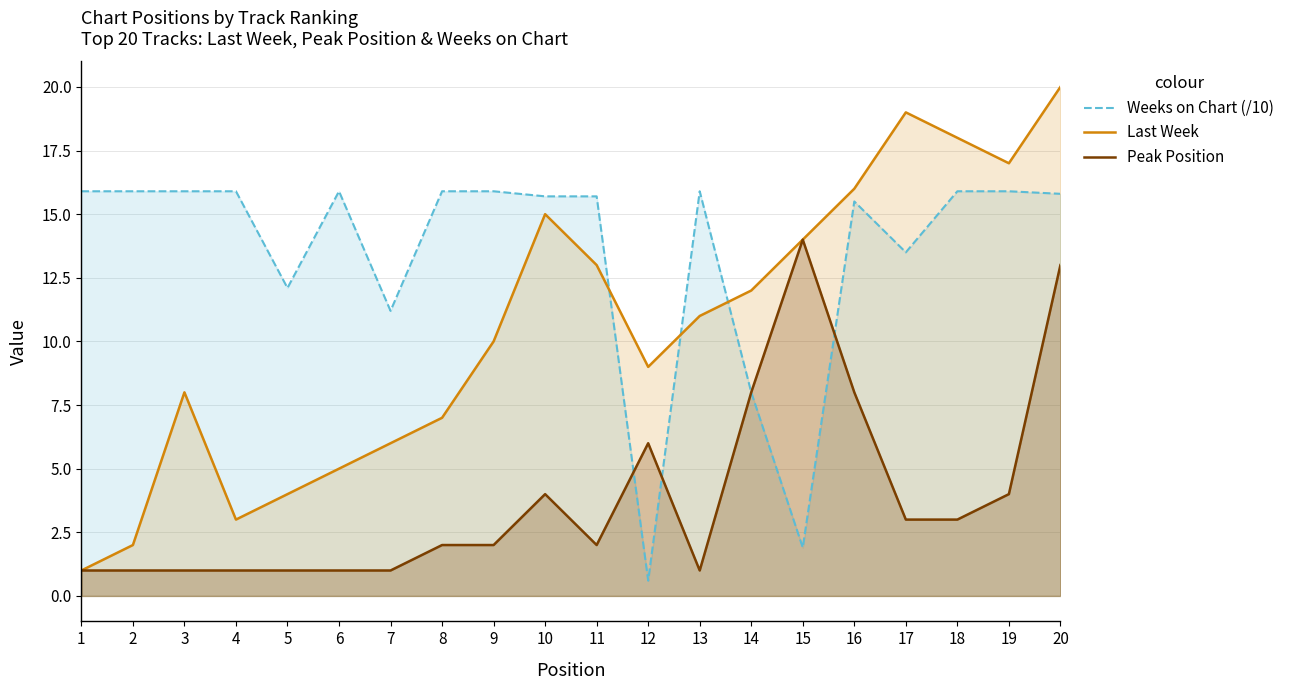

At which category does Weeks on Chart (/10) reach its first local valley?

5